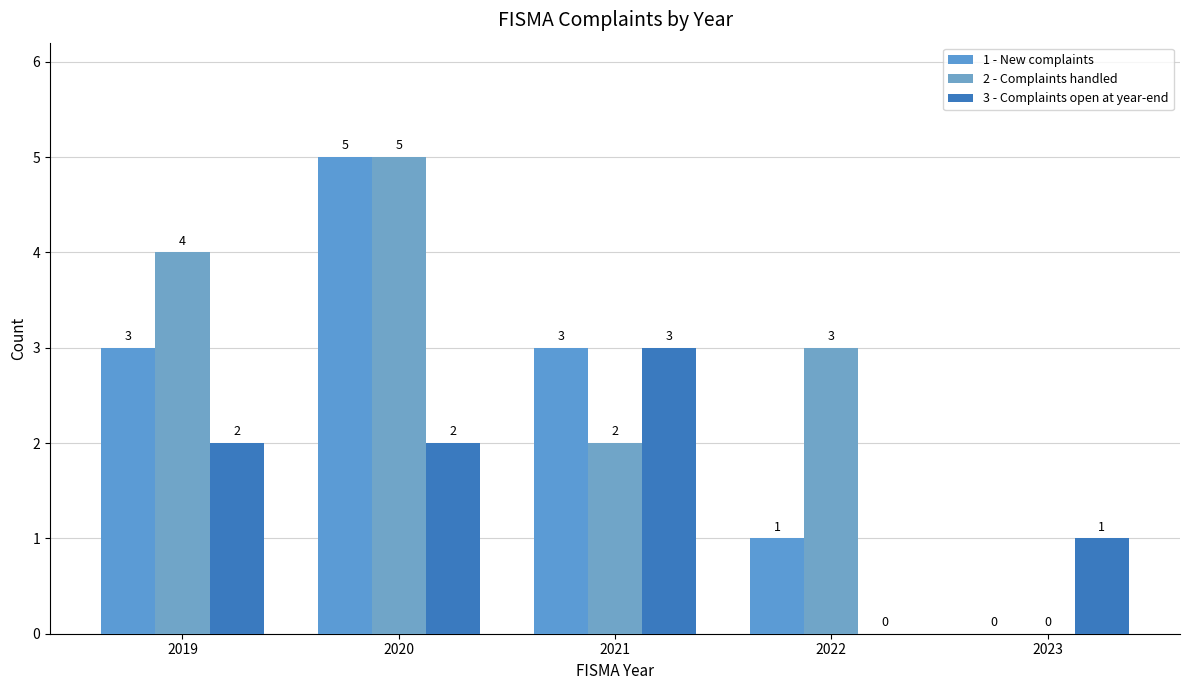

How many groups of bars are there?

5